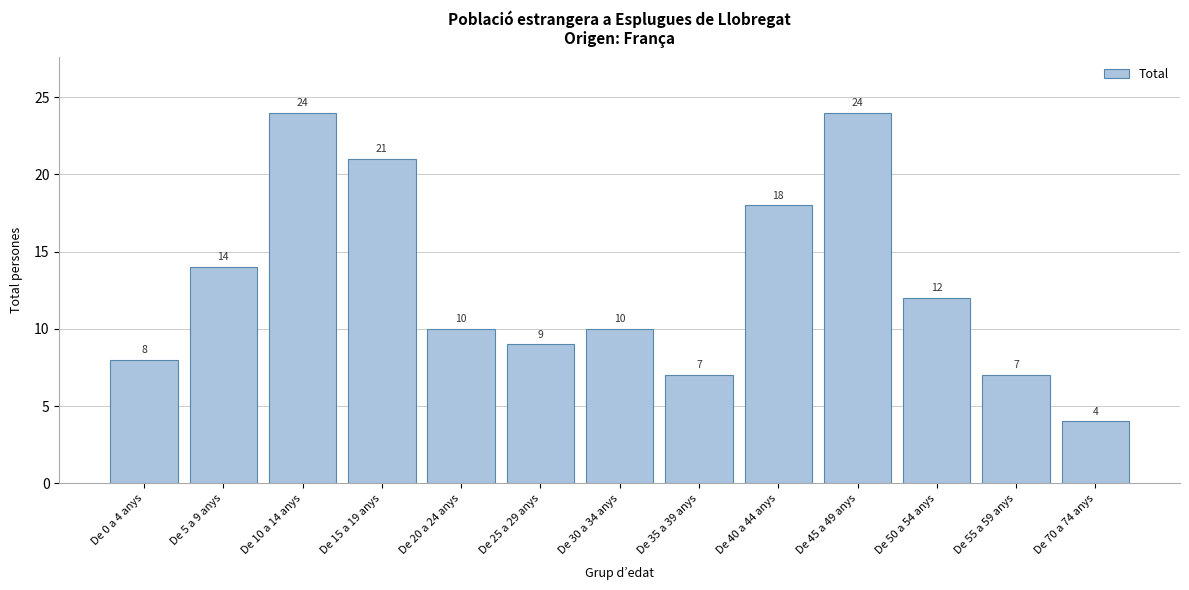

Reading left to right, extract all data points from this chart.

De 0 a 4 anys=8	De 5 a 9 anys=14	De 10 a 14 anys=24	De 15 a 19 anys=21	De 20 a 24 anys=10	De 25 a 29 anys=9	De 30 a 34 anys=10	De 35 a 39 anys=7	De 40 a 44 anys=18	De 45 a 49 anys=24	De 50 a 54 anys=12	De 55 a 59 anys=7	De 70 a 74 anys=4